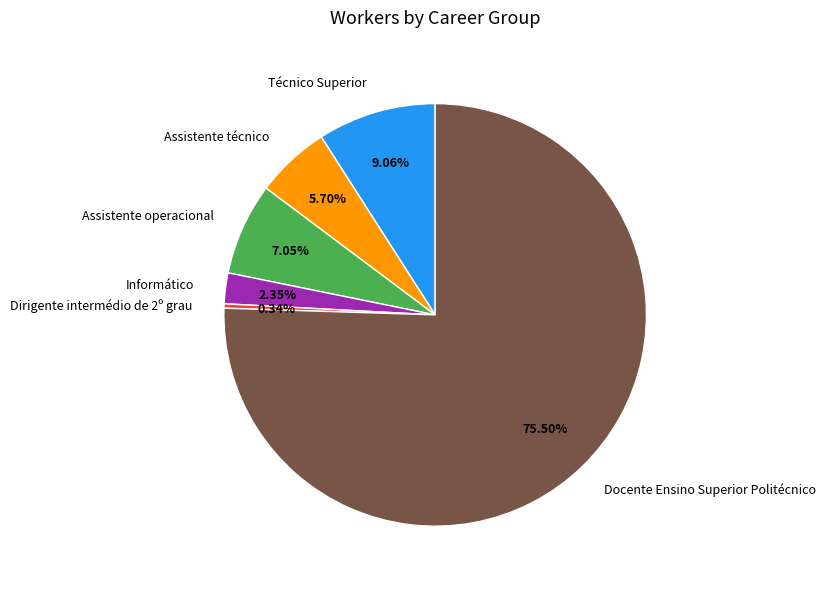

To the nearest percent, what portion does Informático represent?

2%